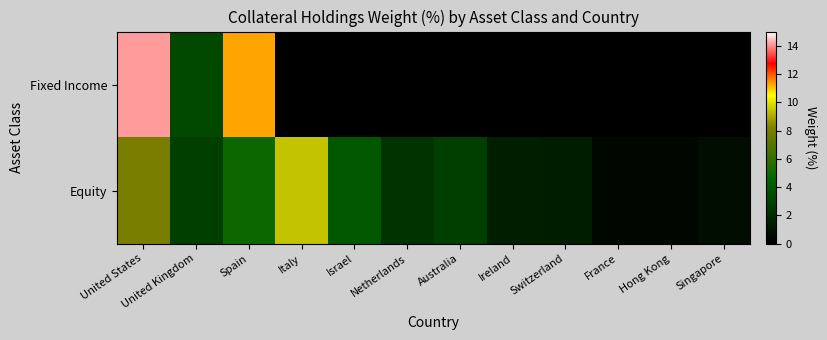

Between Netherlands and Hong Kong, which series saw the biggest shift?

Equity